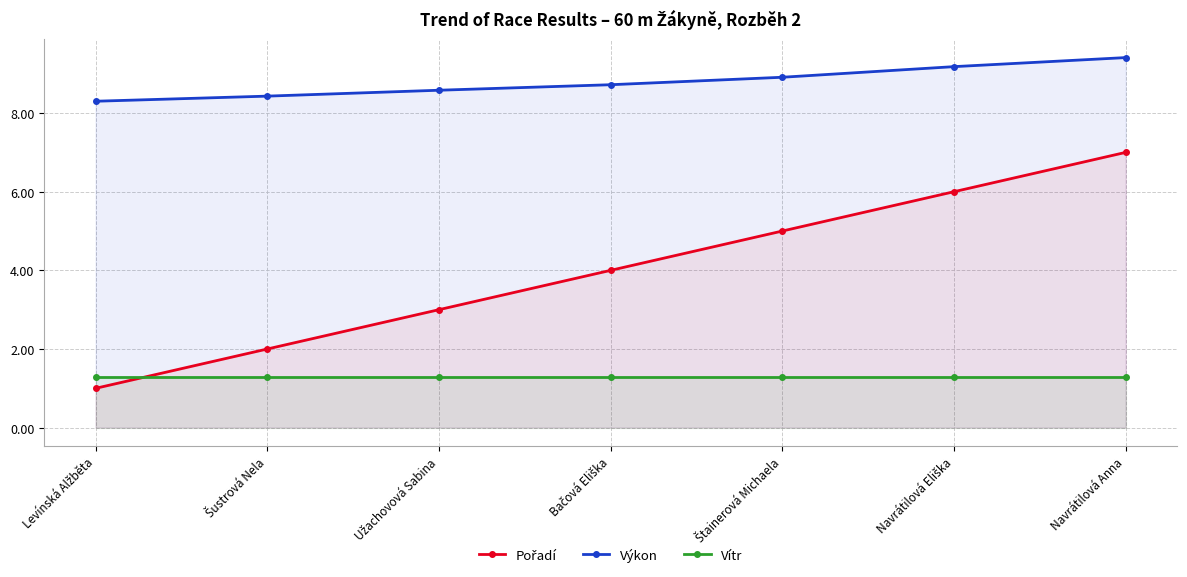

True or false: Vítr and Výkon intersect in this chart.

False